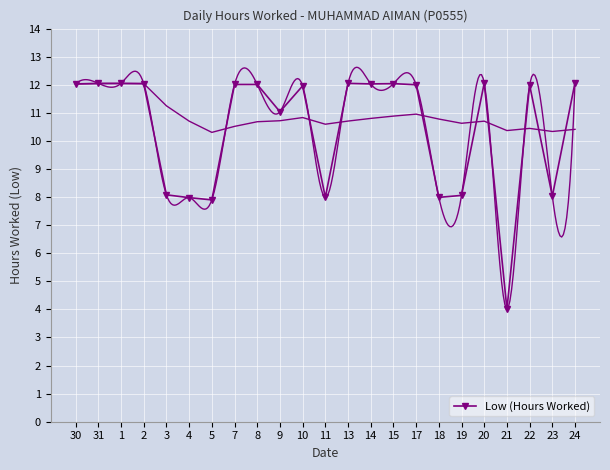

What is the maximum value shown in the chart?

12.1